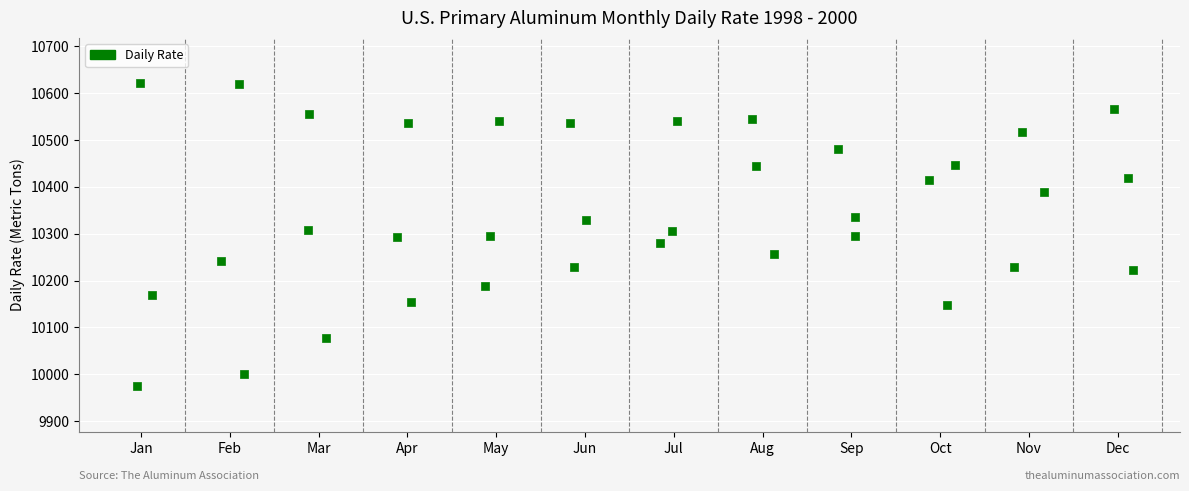

What is the range of X values (max minus min)?

11.2